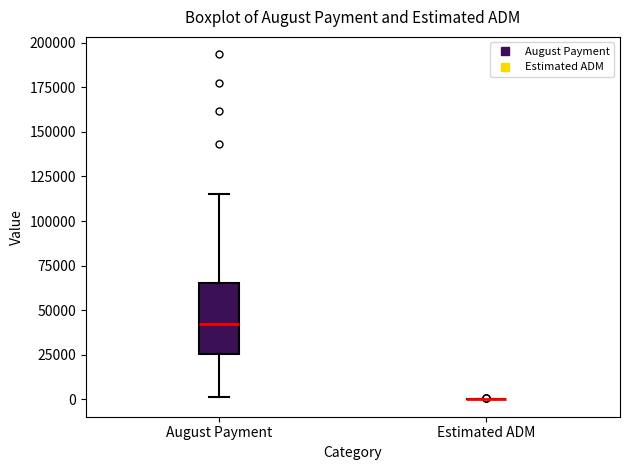

Reading left to right, read every box against the y-axis: the position of its median line, the range the box covers, and the ends of its whiskers. The values are not printed on the chart, so give them approximately, as read against the axis.

August Payment: median 40000, box 25000 to 65000, whiskers 0 to 115000
Estimated ADM: box collapsed to a line at 0, whiskers 0 to 0